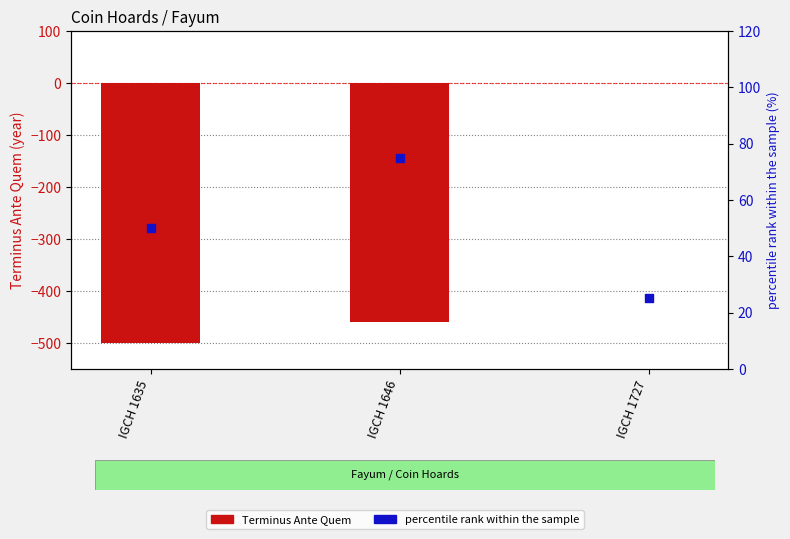

Which series has the largest total across all categories?

percentile rank within the sample